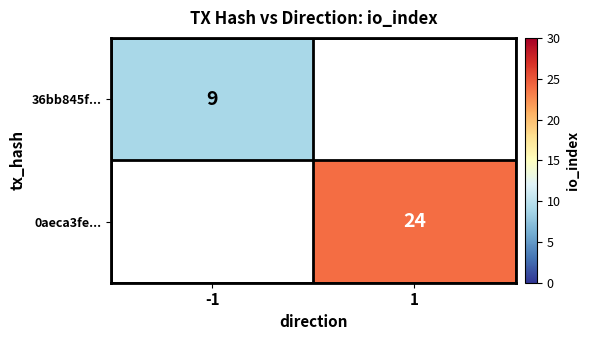

The value of 36bb845f... at -1 is 15. True or false?

False